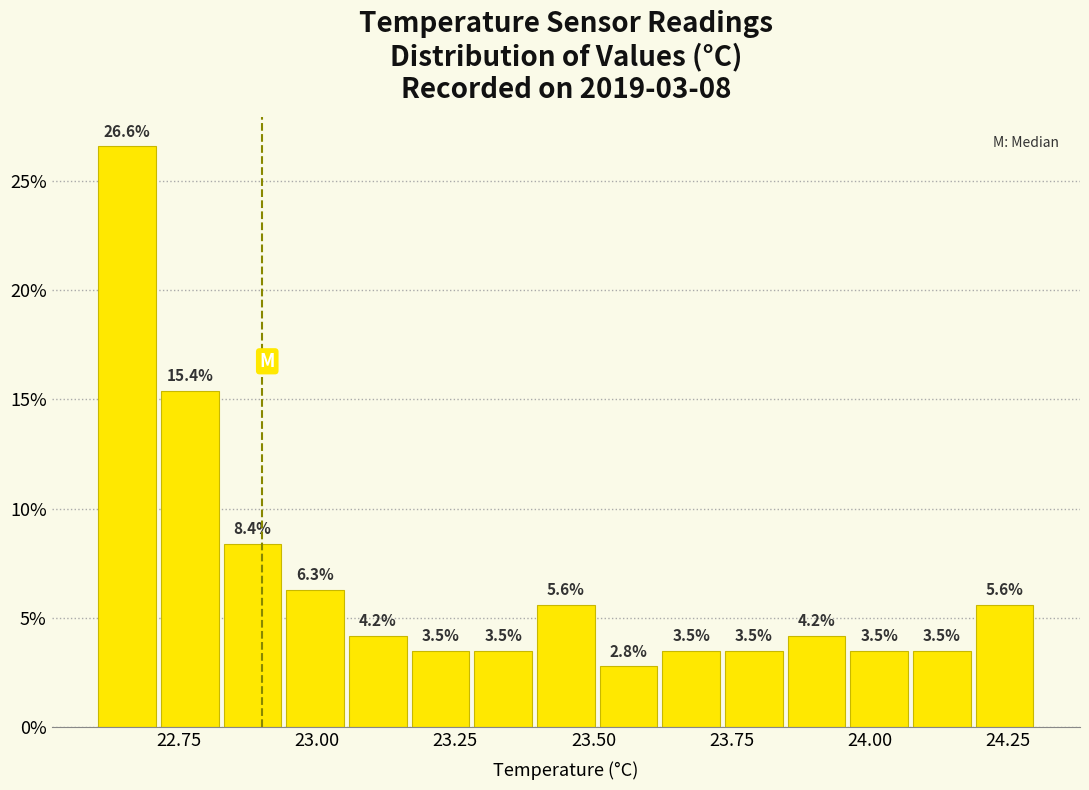

Around what value on the x-axis is the tallest bar? Give the approximate position of its centre, as read against the axis.

22.65